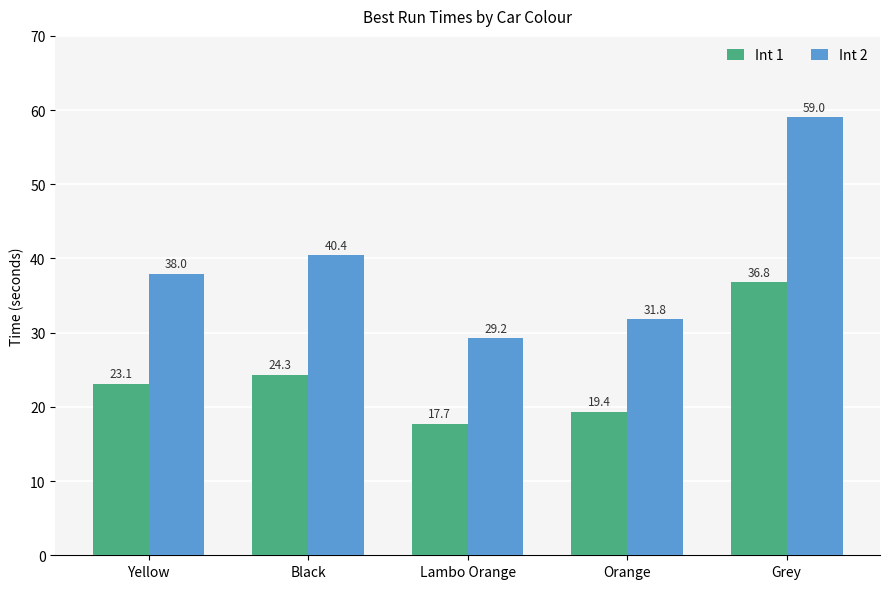

What is the sum of the Int 1 values at Yellow and Black?

47.4